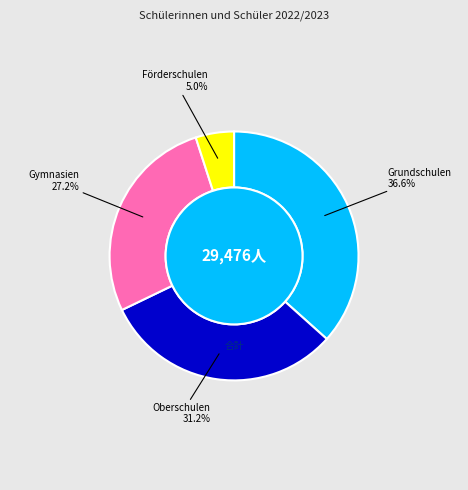

The Gymnasien slice represents 13% of the pie. True or false?

False